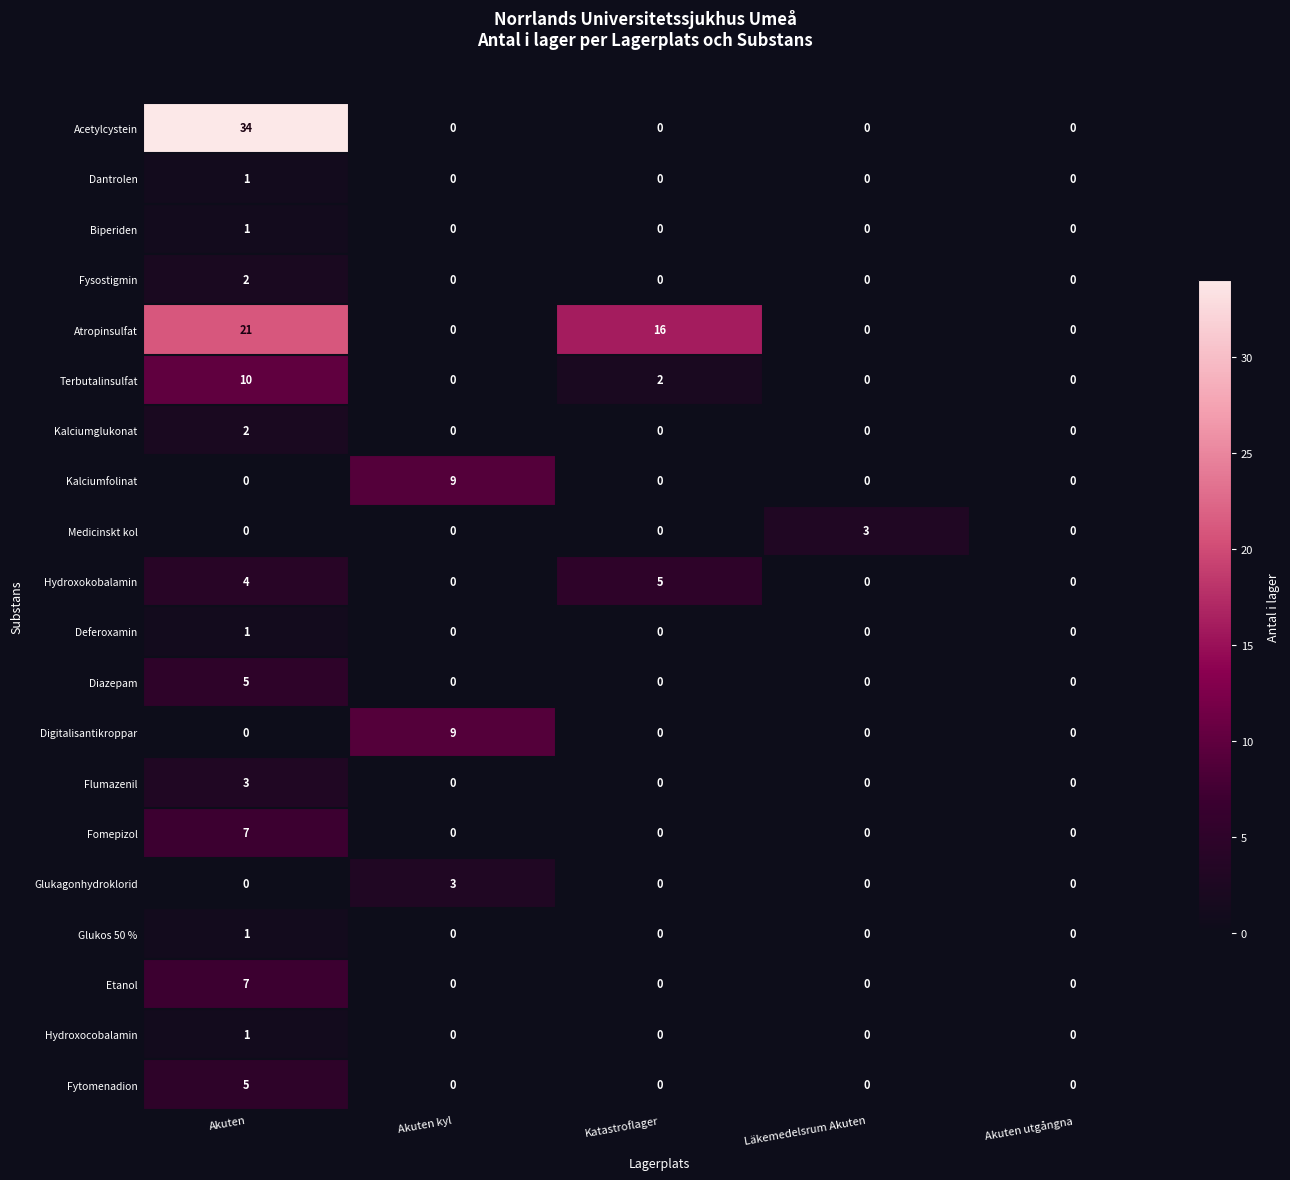

How many distinct data groups are displayed?

20